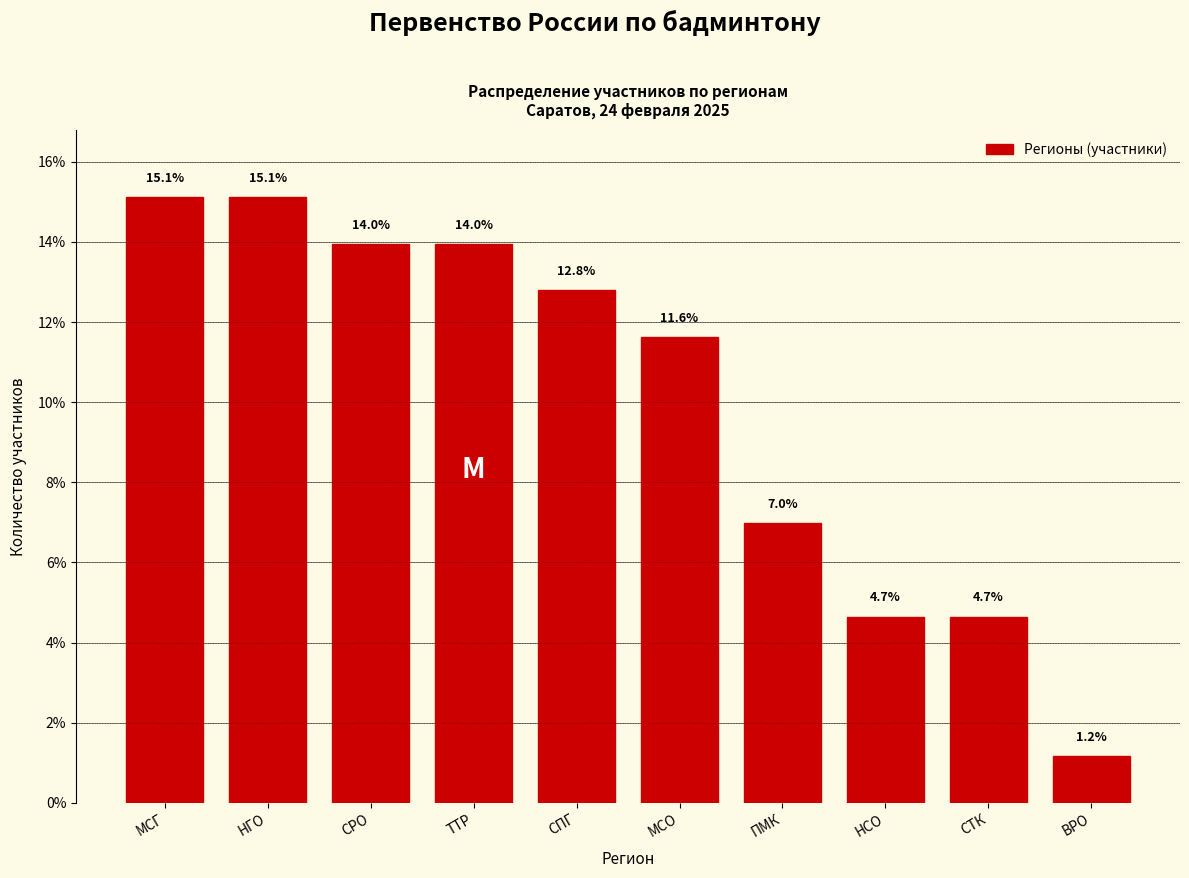

Reading right to left, extract all data points from this chart.

ВРО=1.2	СТК=4.7	НСО=4.7	ПМК=7.0	МСО=11.6	СПГ=12.8	ТТР=14.0	СРО=14.0	НГО=15.1	МСГ=15.1